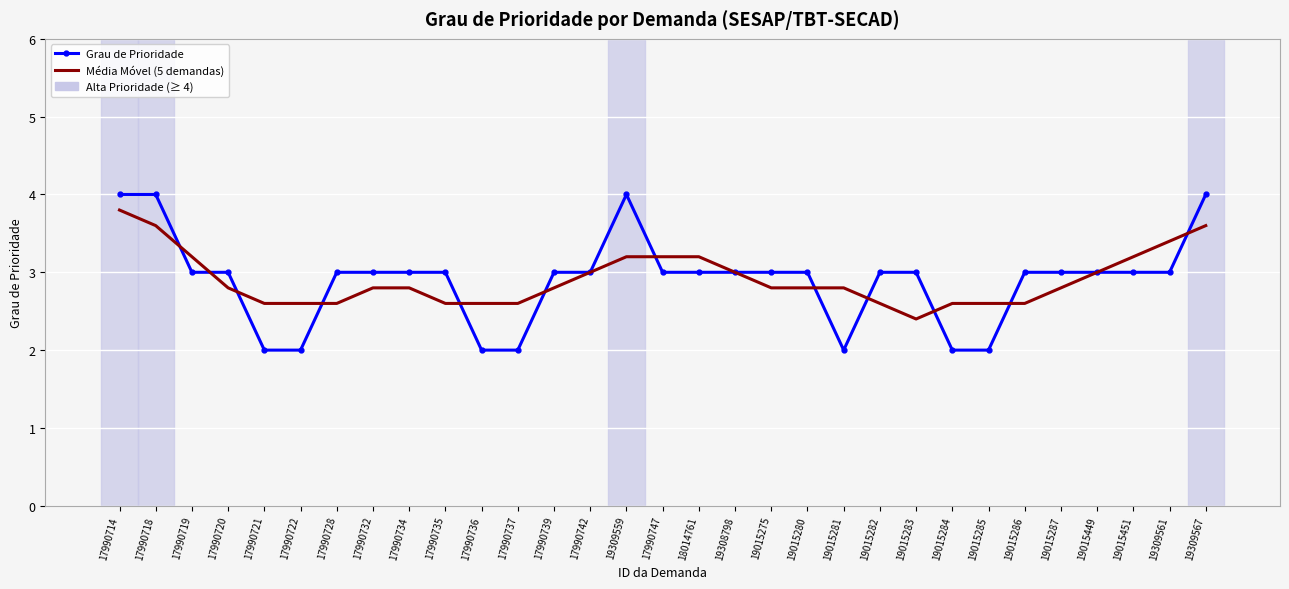

Which series changed the most between 17990742 and 19309561?

Média Móvel (5 demandas)